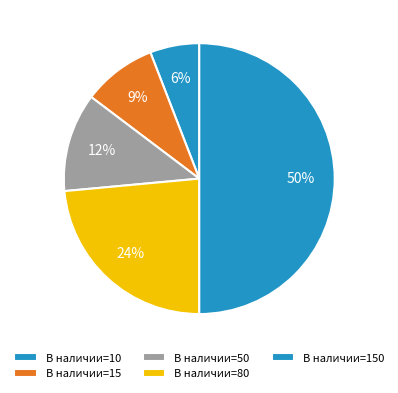

What is the smallest slice in the pie chart?

10